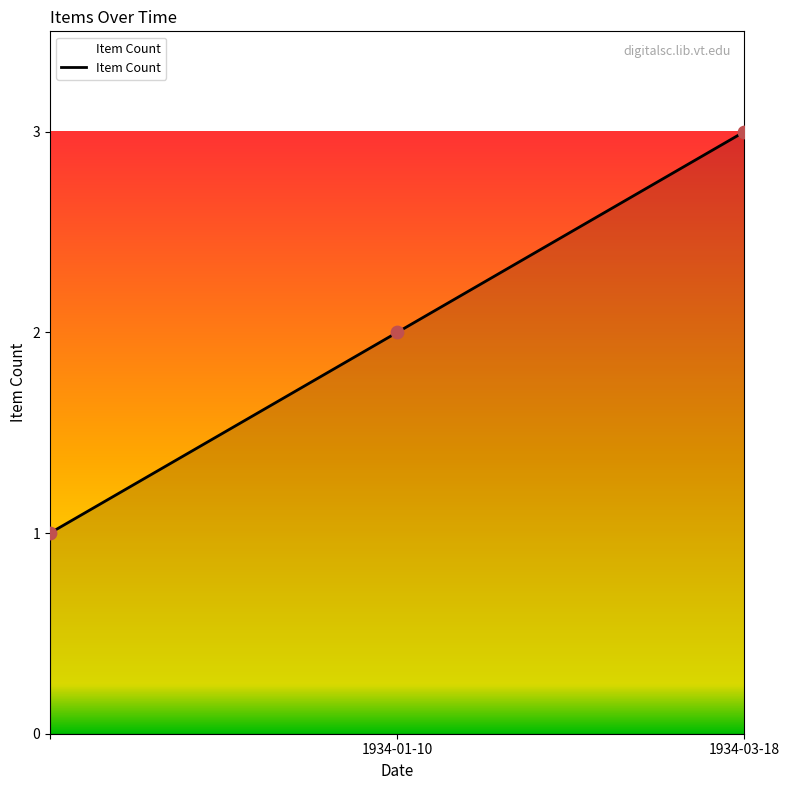

What is the sum of all values?

6